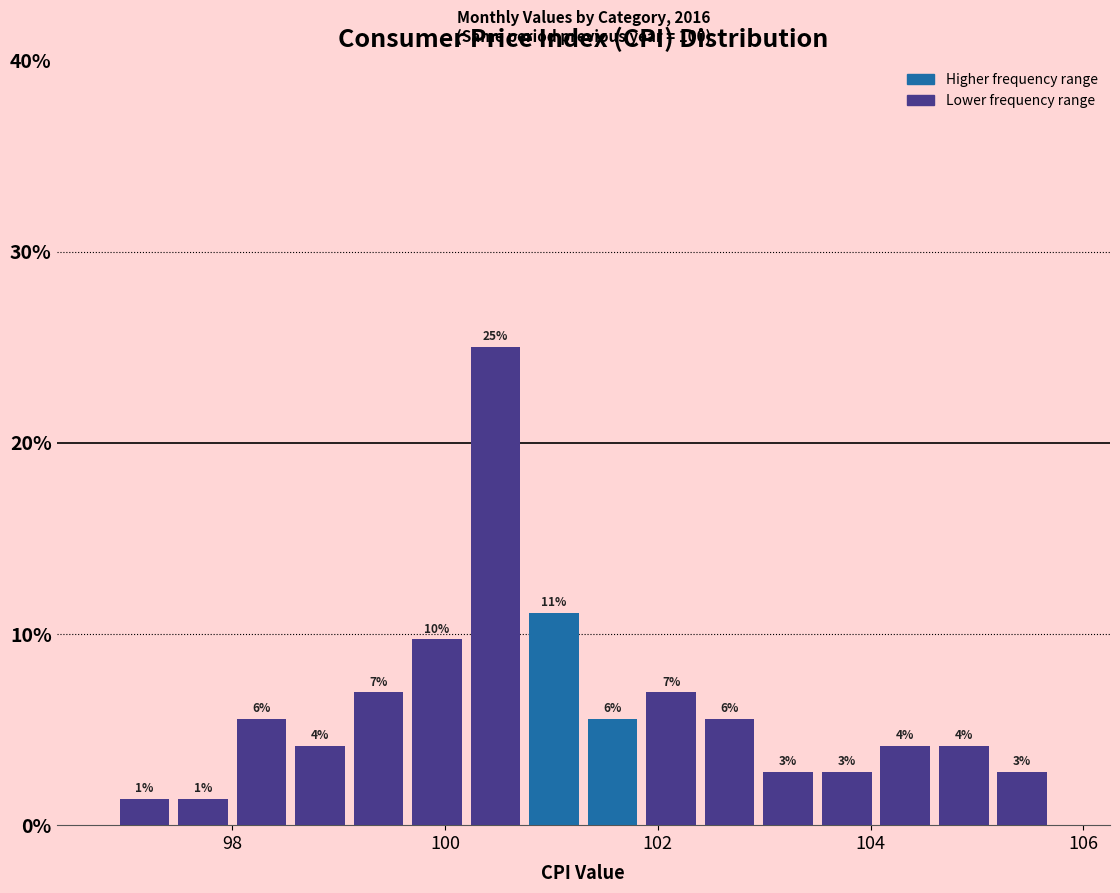

Read against the x-axis, roughly where is the centre of the tallest bar?

100.4